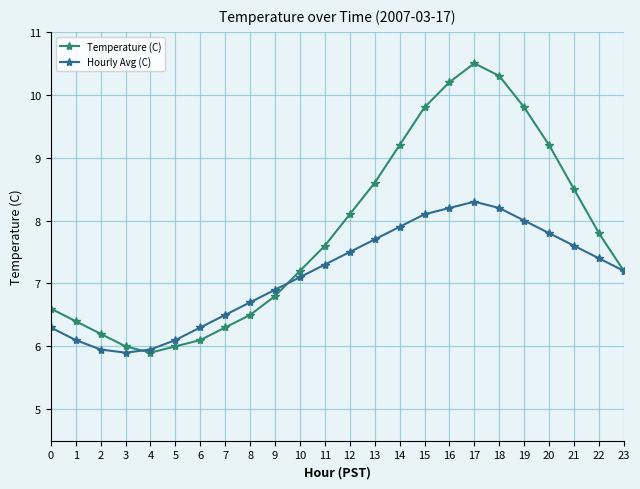

At which category is the sum across all series the highest?

17